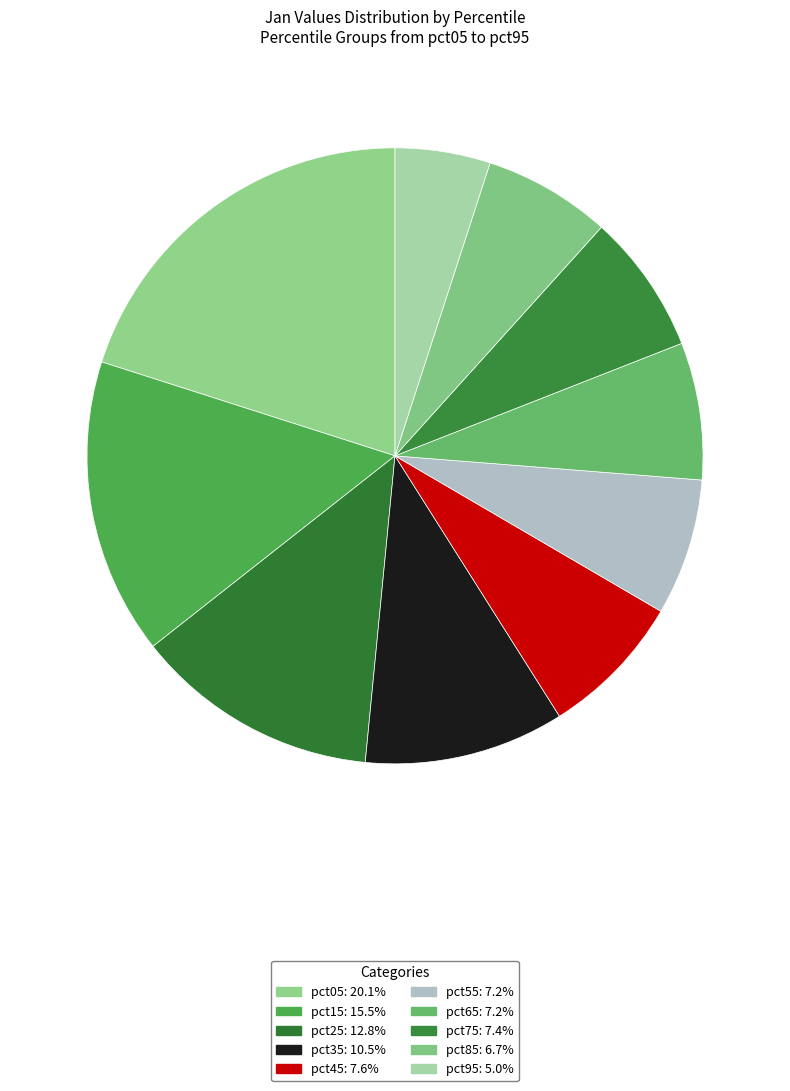

True or false: pct85 accounts for 1% of the total.

False